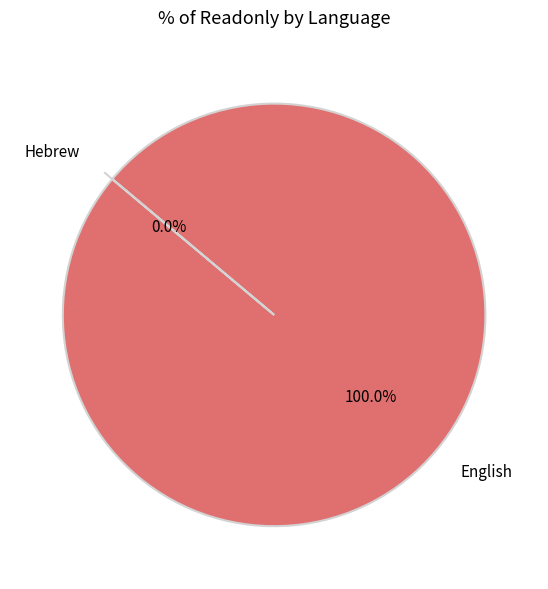

Is it true that English is 99% of the pie?

False